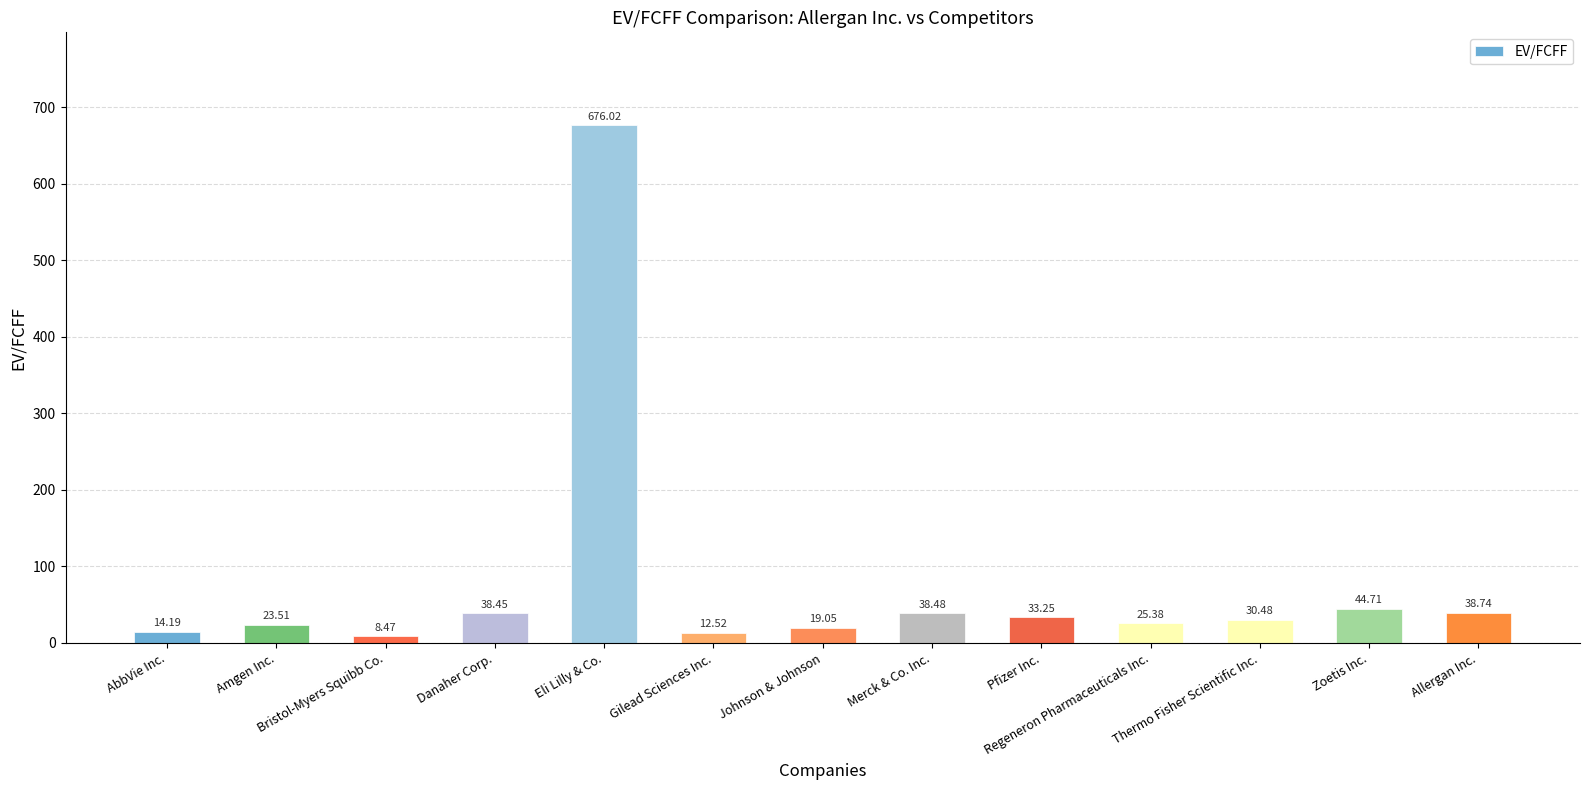

At which label does the data first exceed 30?

Danaher Corp.